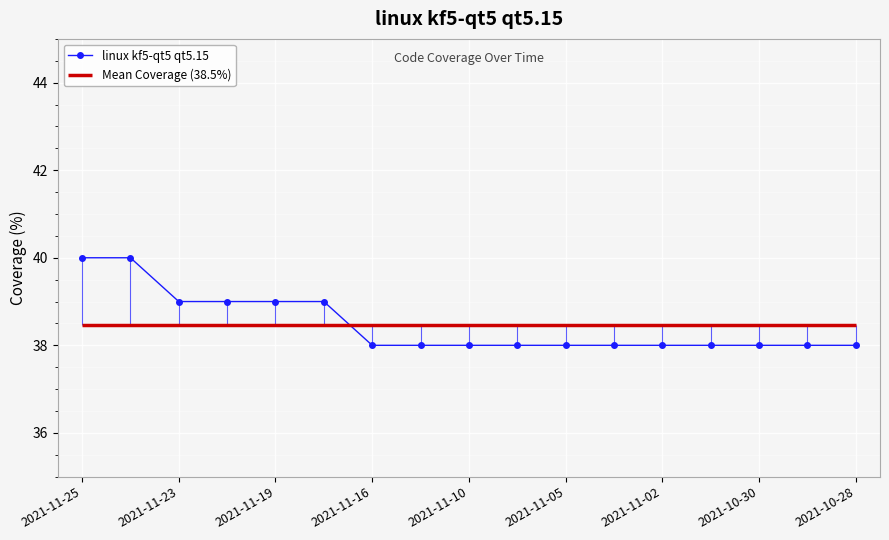

What is the average value?

38